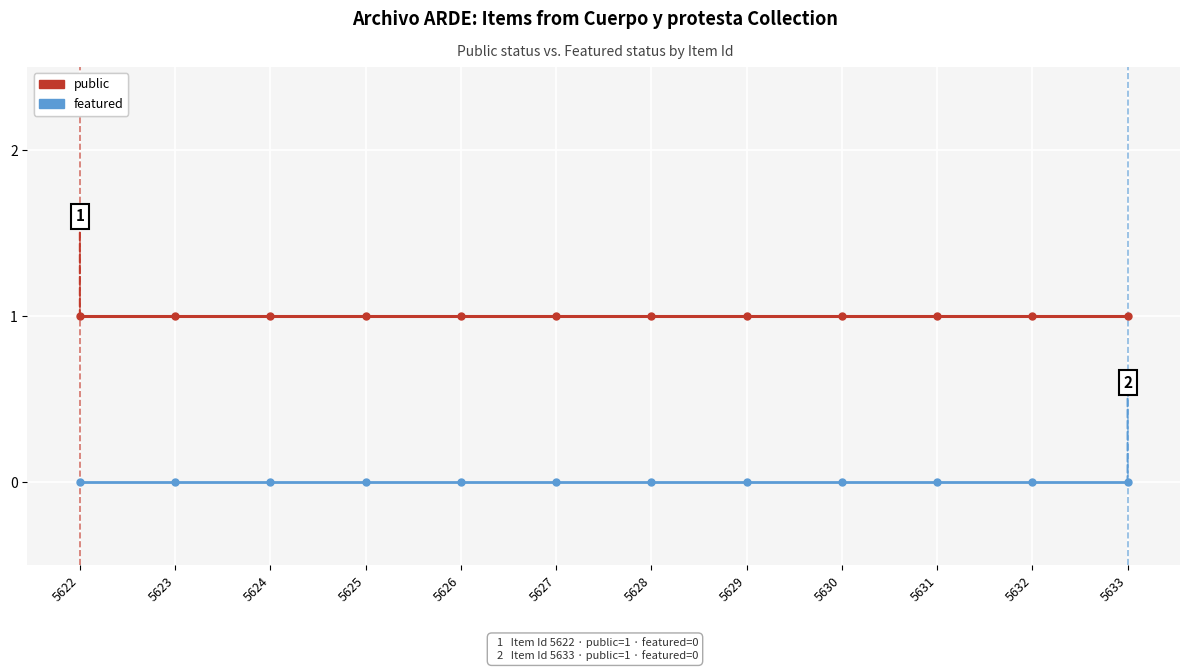

What is the sum of the public values at 5625 and 5626?

2